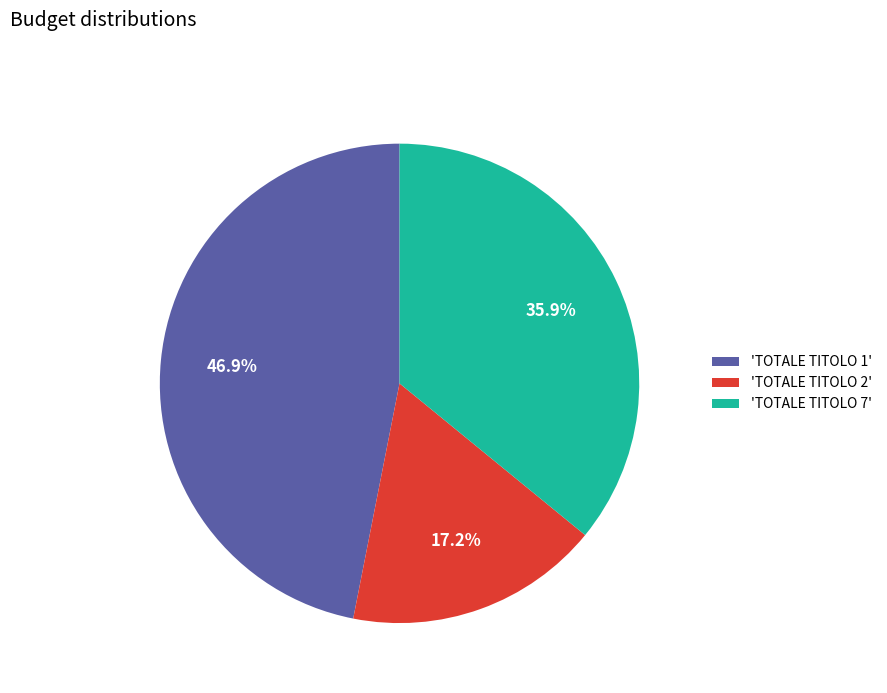

Rank the categories by value from lowest to highest.

'TOTALE TITOLO 2', 'TOTALE TITOLO 7', 'TOTALE TITOLO 1'